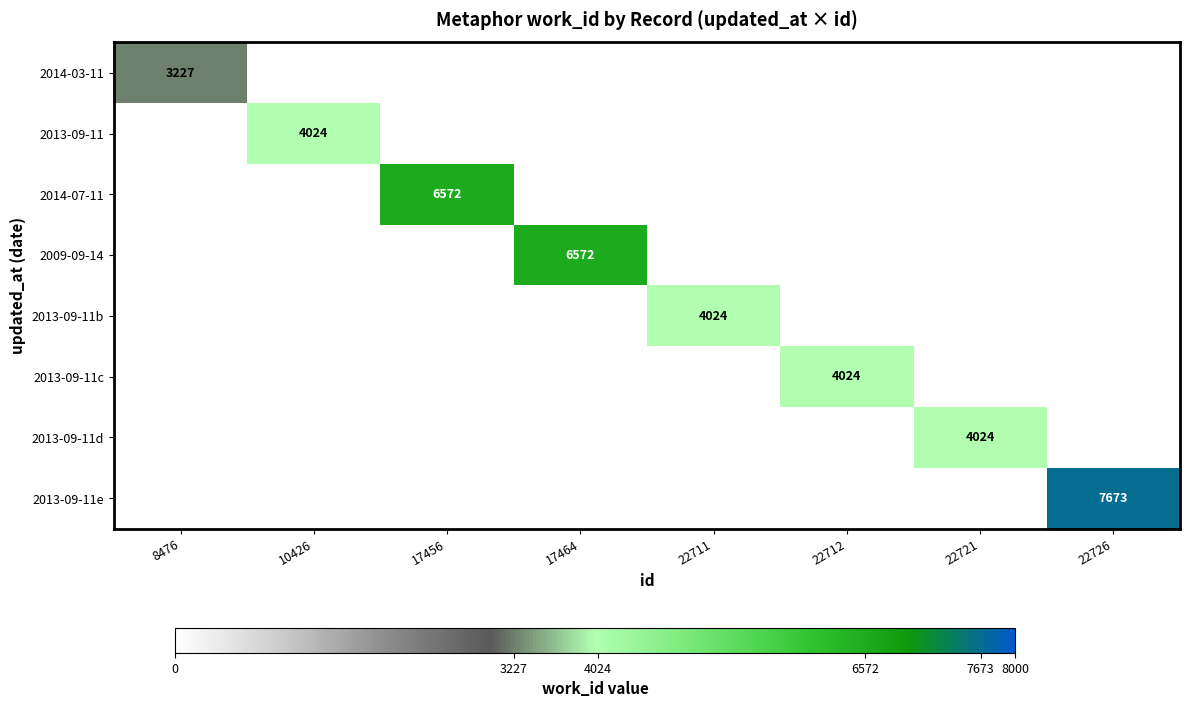

Which label corresponds to the smallest value in the chart?

10426